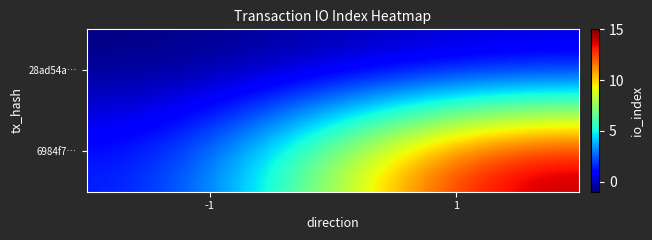

Which has a higher value, -1 or 1?

1